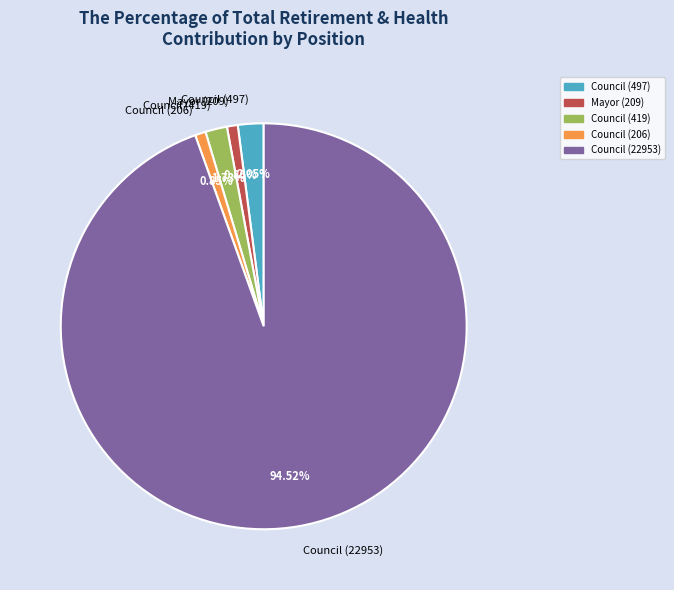

Do Council (419) and Council (22953) together represent more than half of the pie?

Yes